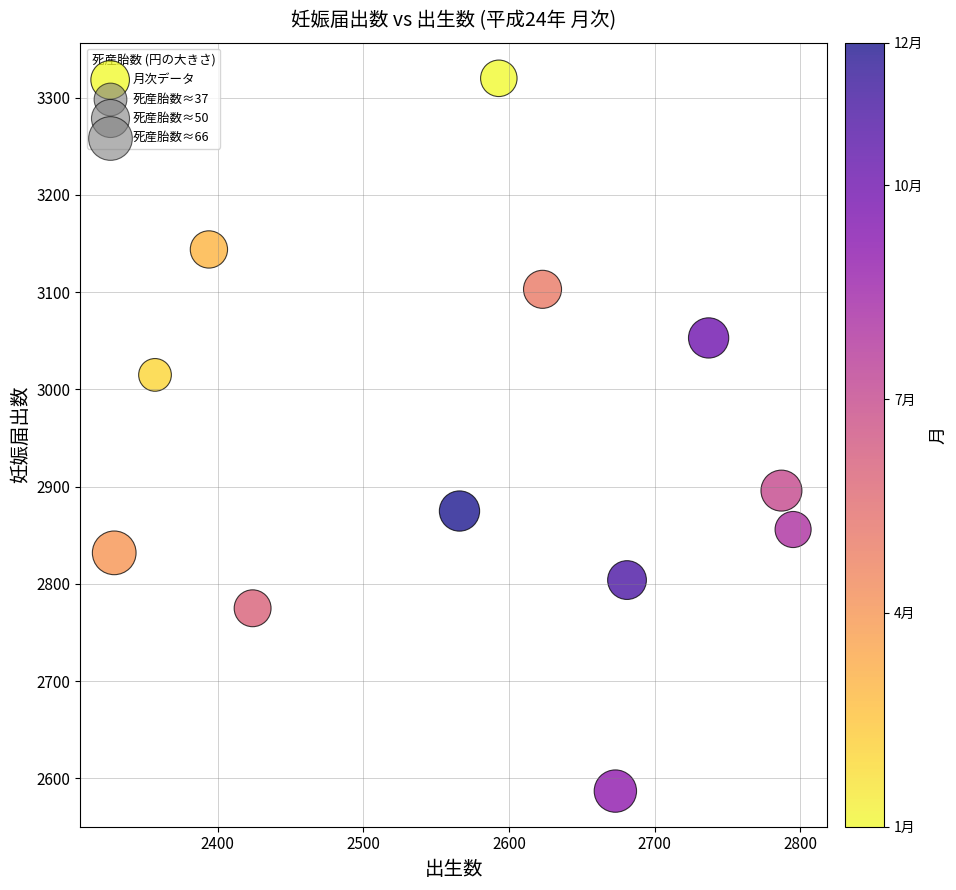

What is the average Y value?

2938